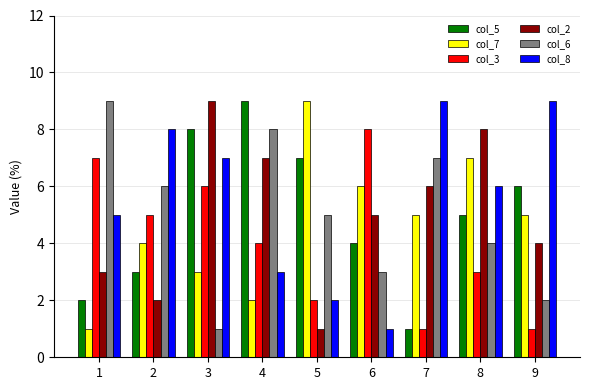

What are all the series names shown in the legend?

col_5, col_7, col_3, col_2, col_6, col_8